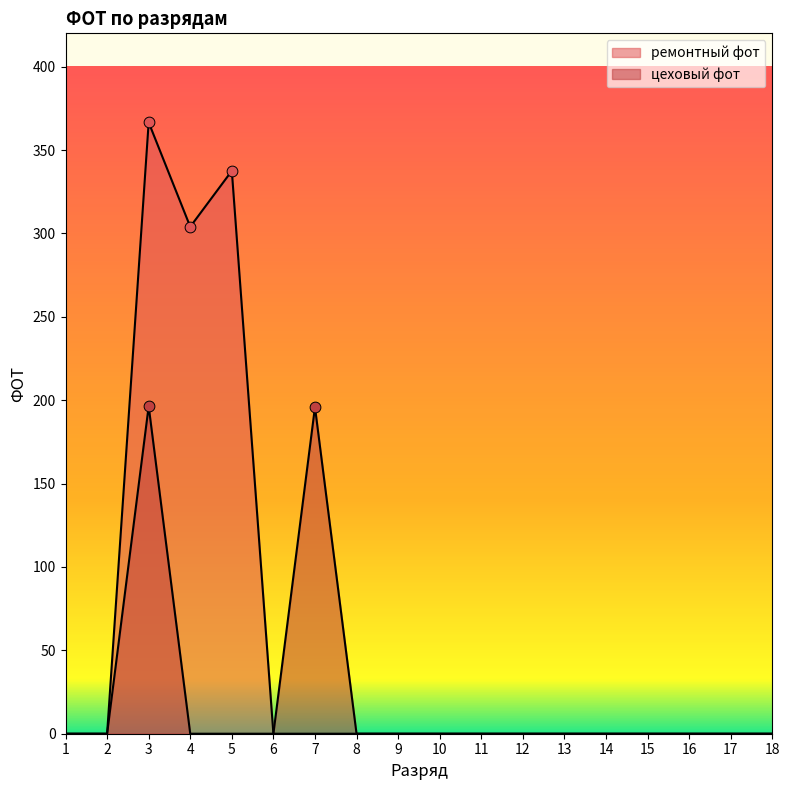

Which series reaches the maximum Y coordinate?

ремонтный фот